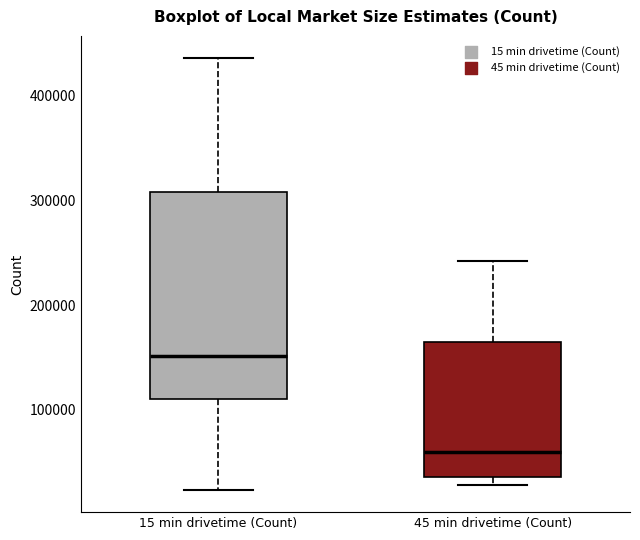

Comparing the boxes themselves (not the whiskers), which one is the tallest?

15 min drivetime (Count)